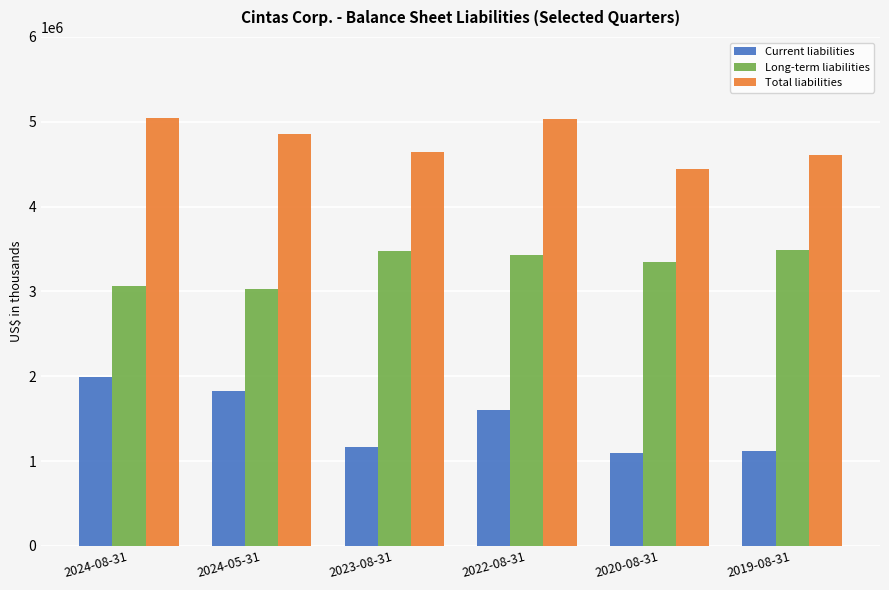

What is the value of the Long-term liabilities bar at the 5th from the left?

3345227